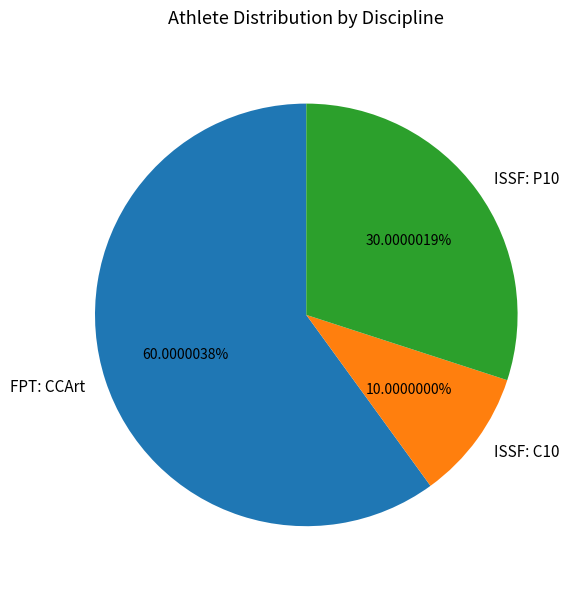

To the nearest percent, what is the combined percentage of FPT: CCArt and ISSF: P10?

90%